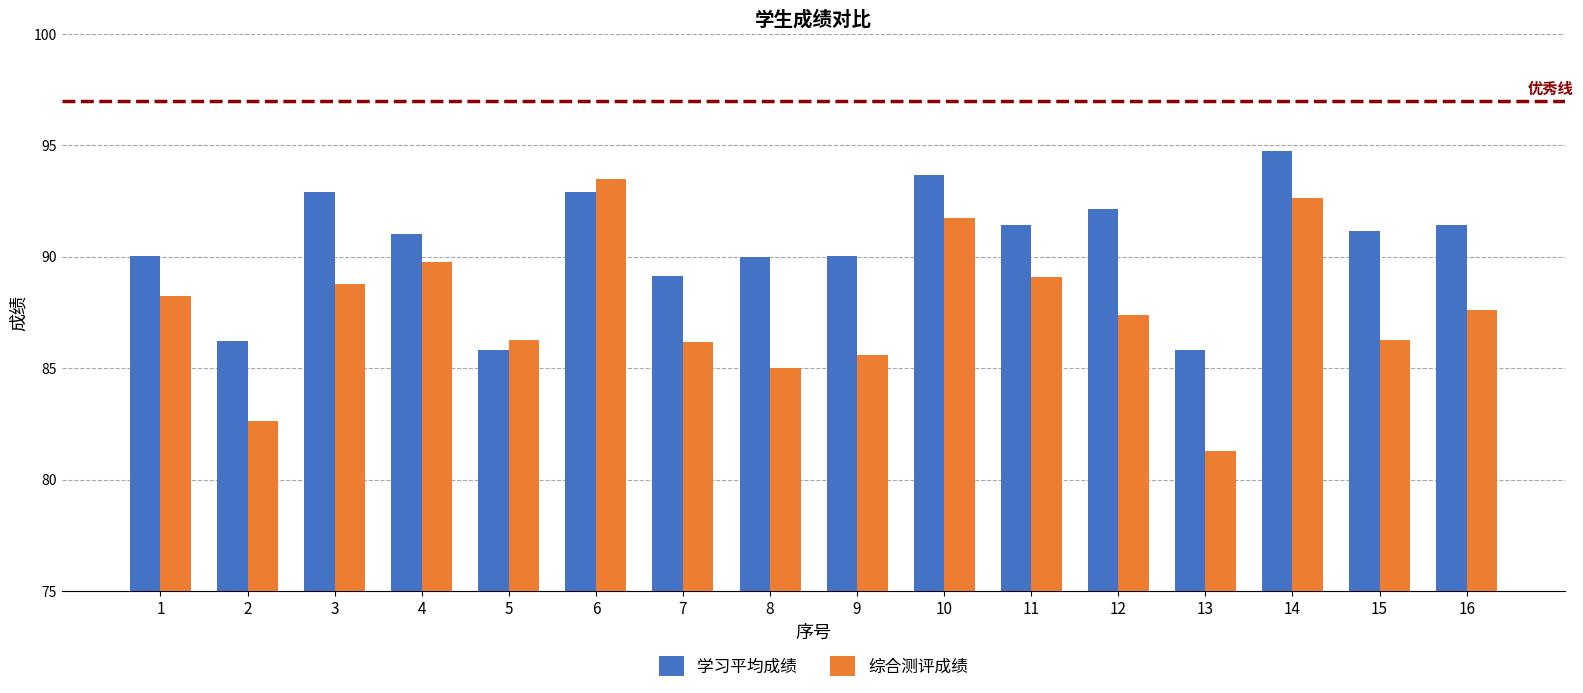

What is the value of the 综合测评成绩 bar at the 3rd from the left?

88.8